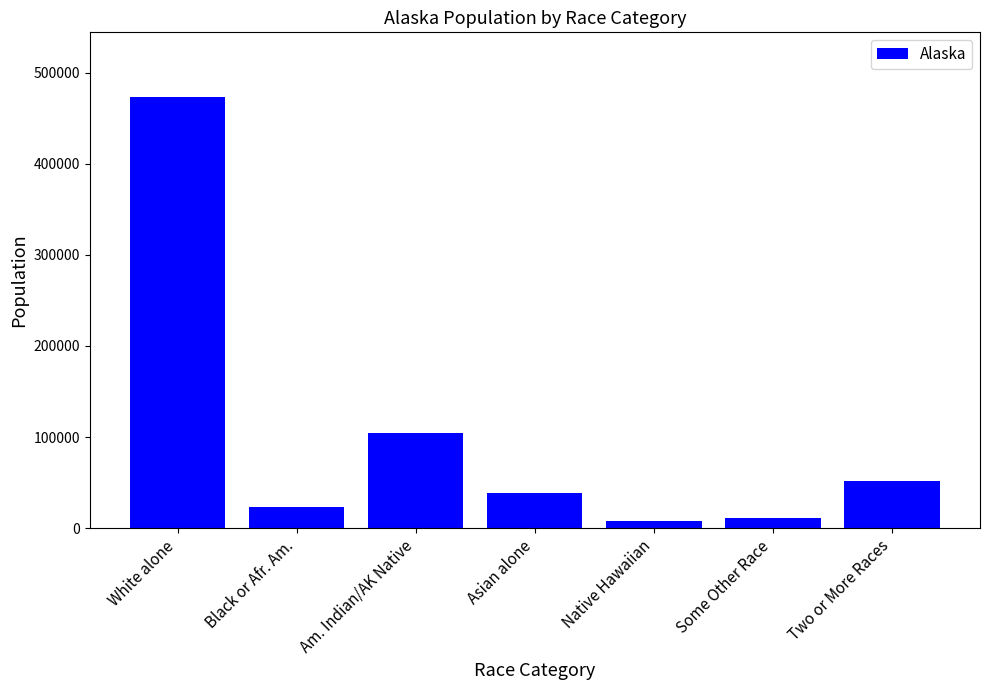

What position from the right is Two or More Races?

1